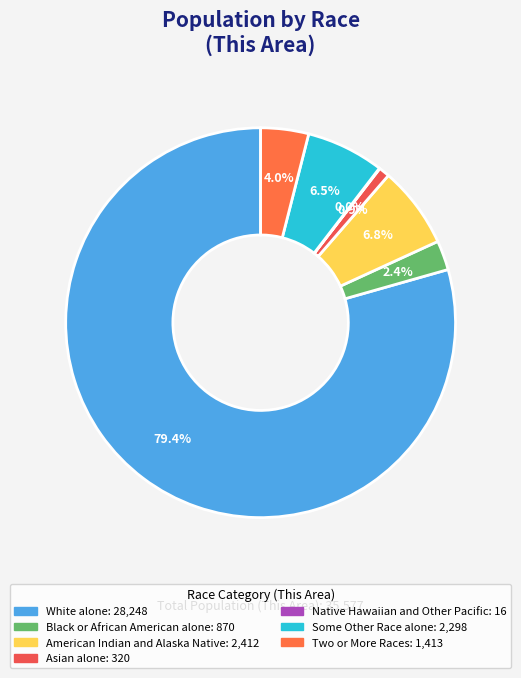

How many slices are in this pie chart?

7